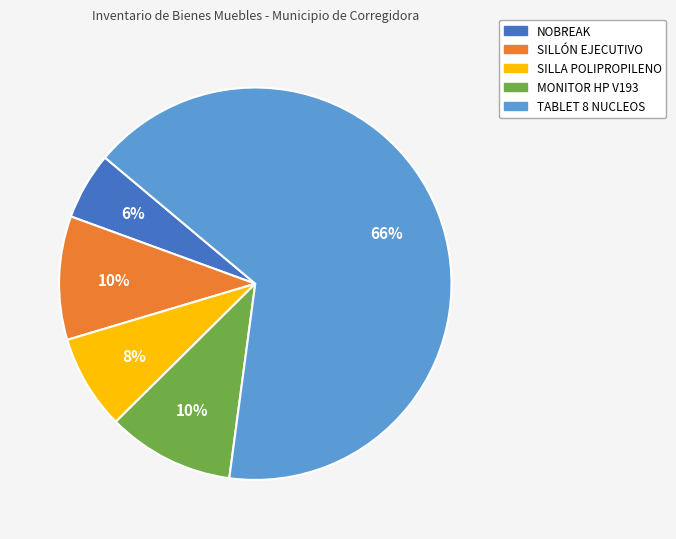

Which category has the biggest portion of the pie?

TABLET 8 NUCLEOS